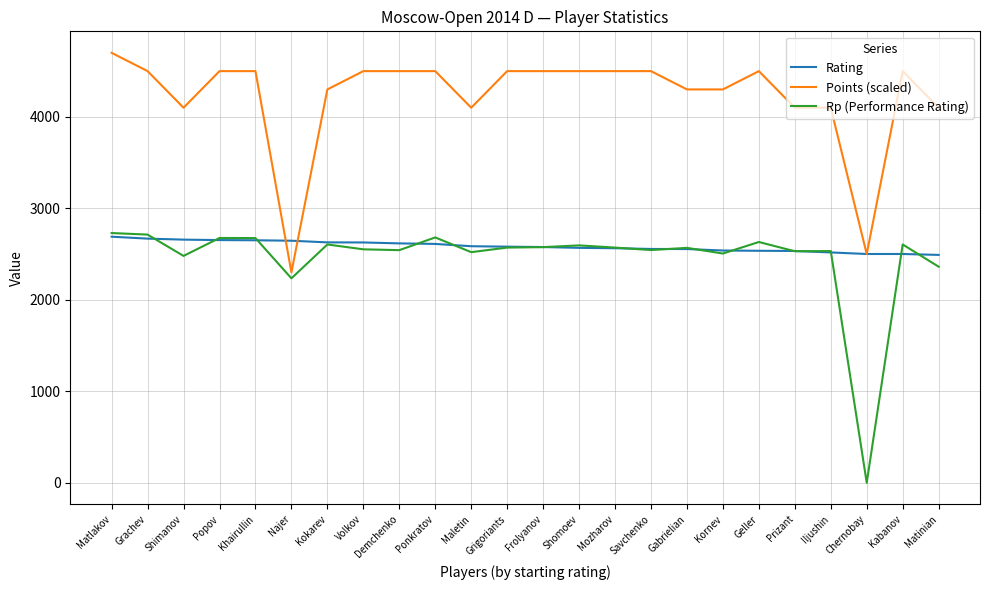

What are all the series names shown in the legend?

Rating, Points (scaled), Rp (Performance Rating)